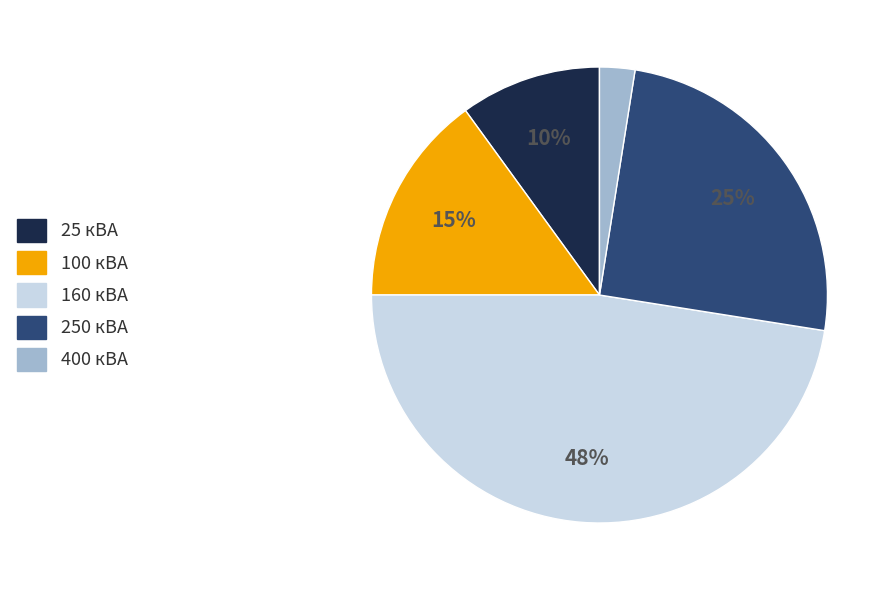

What percentage is the 25 кВА slice, to the nearest percent?

10%